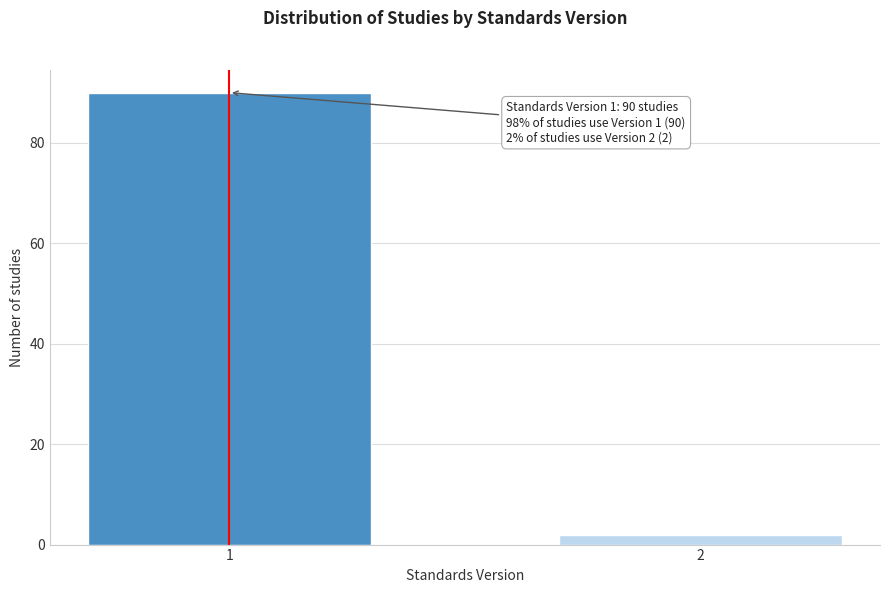

Reading right to left, what are all the values shown in this chart?

2	90